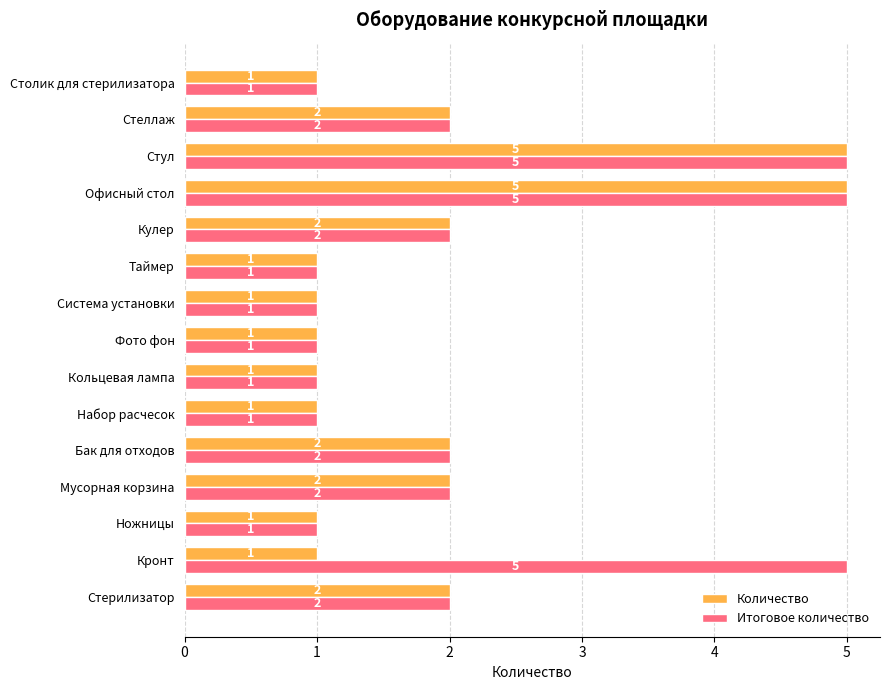

The value of Количество at Столик для стерилизатора is 1. True or false?

True